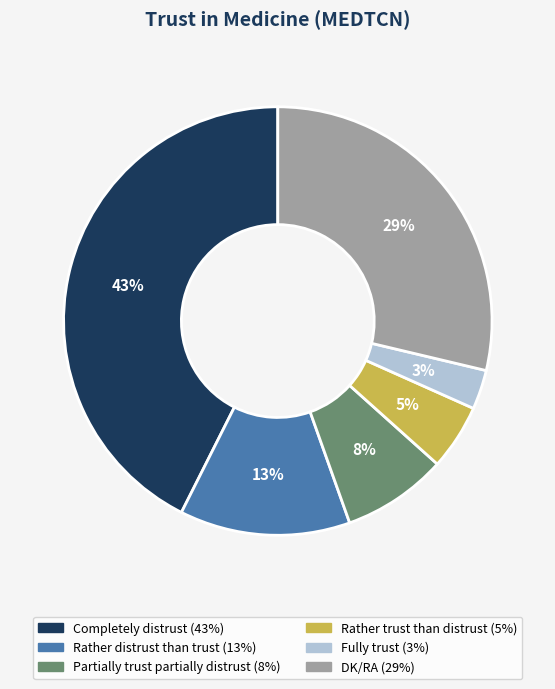

Combined, do Rather distrust than trust and DK/RA account for over 50%?

No